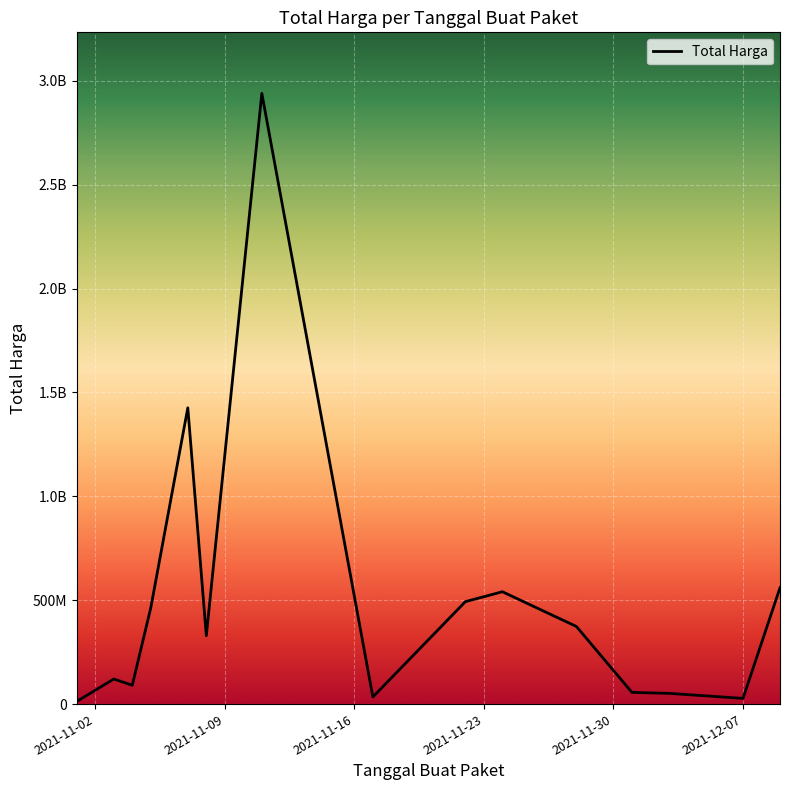

Is this an area chart (filled region under the line)?

No